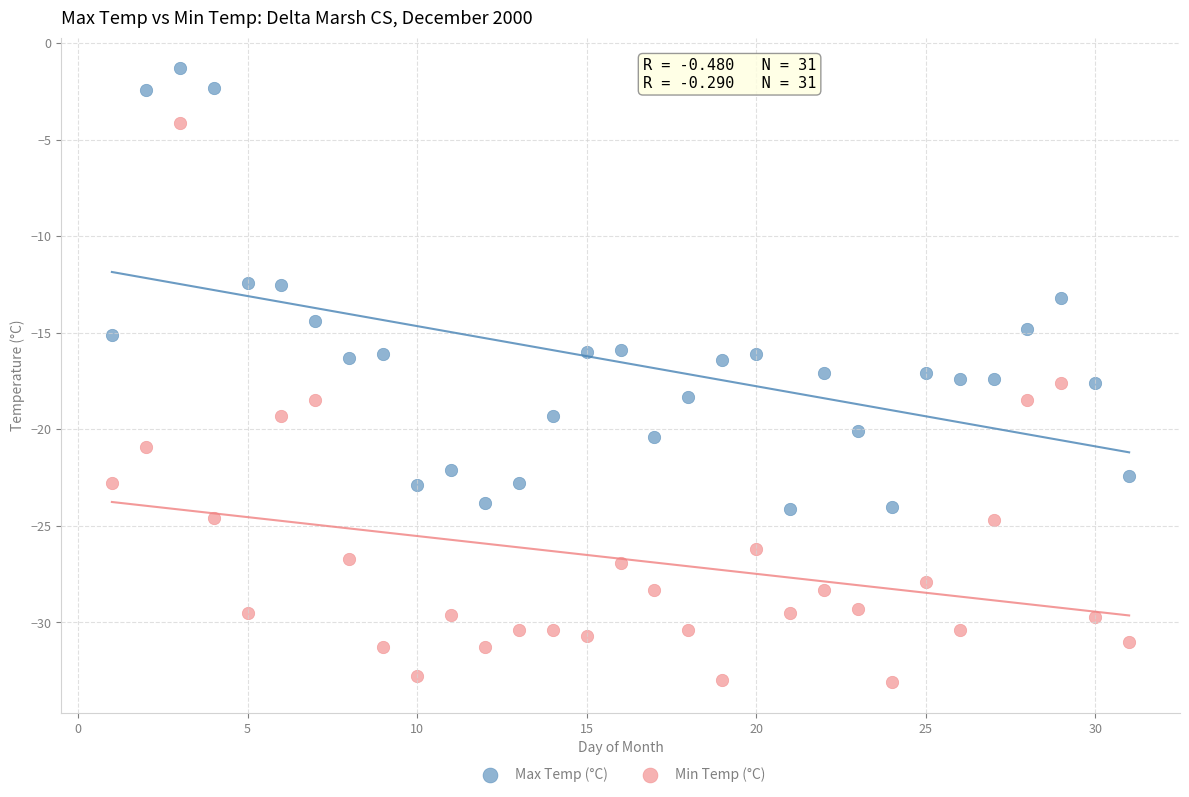

Which series reaches the minimum Y coordinate?

Min Temp (°C)